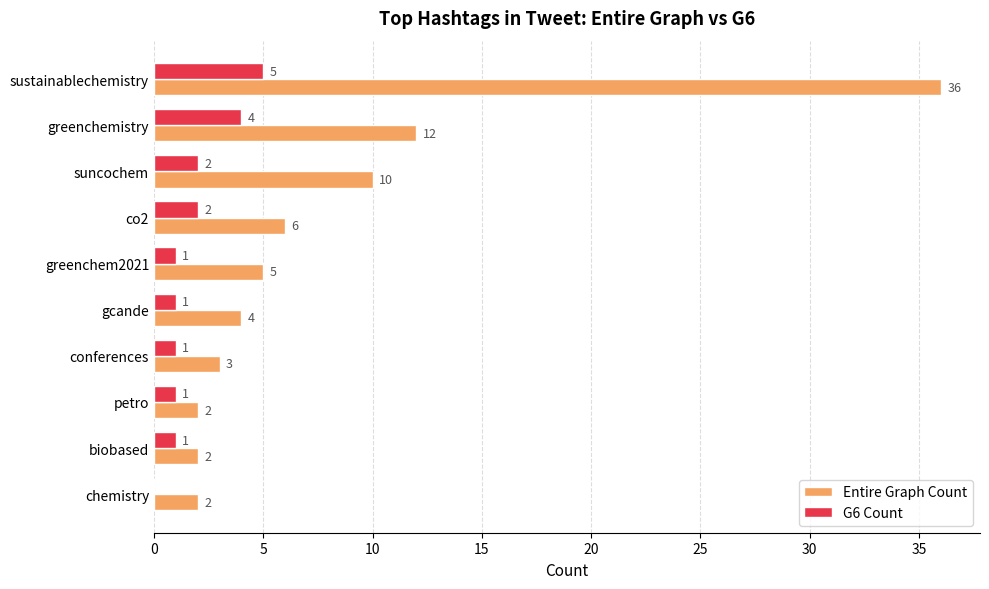

The G6 Count series shows 1 at conferences. True or false?

True